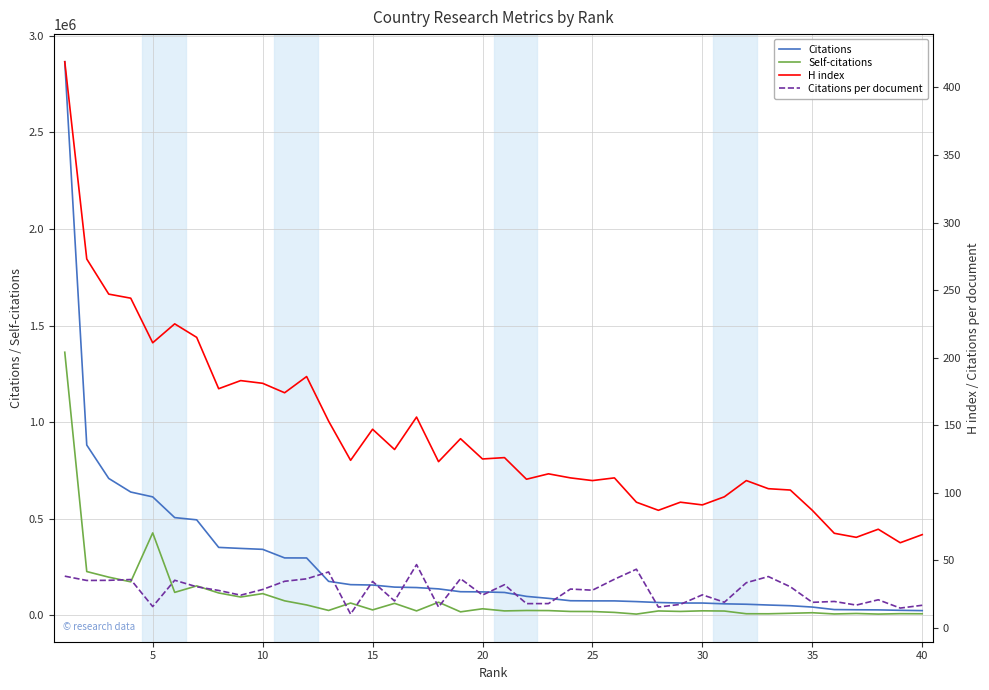

True or false: H index has a value of 105.9 at 40.

False